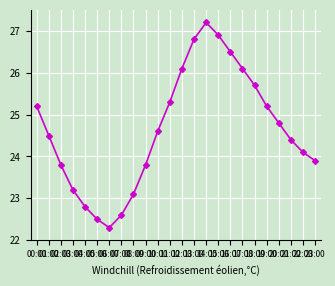

Which category has the highest value across all series?

14:00